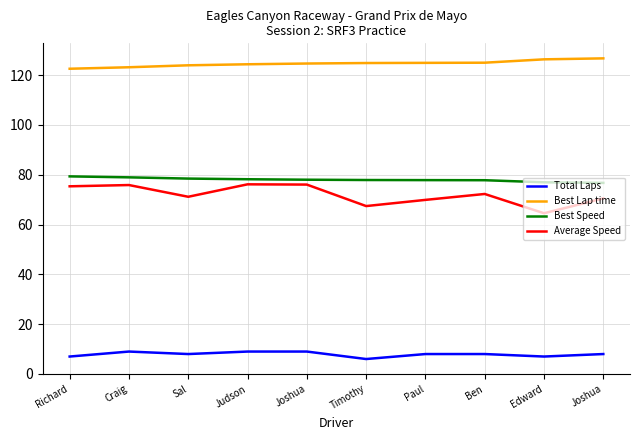

True or false: Best Lap time has a value of 65.6 at Joshua.

False